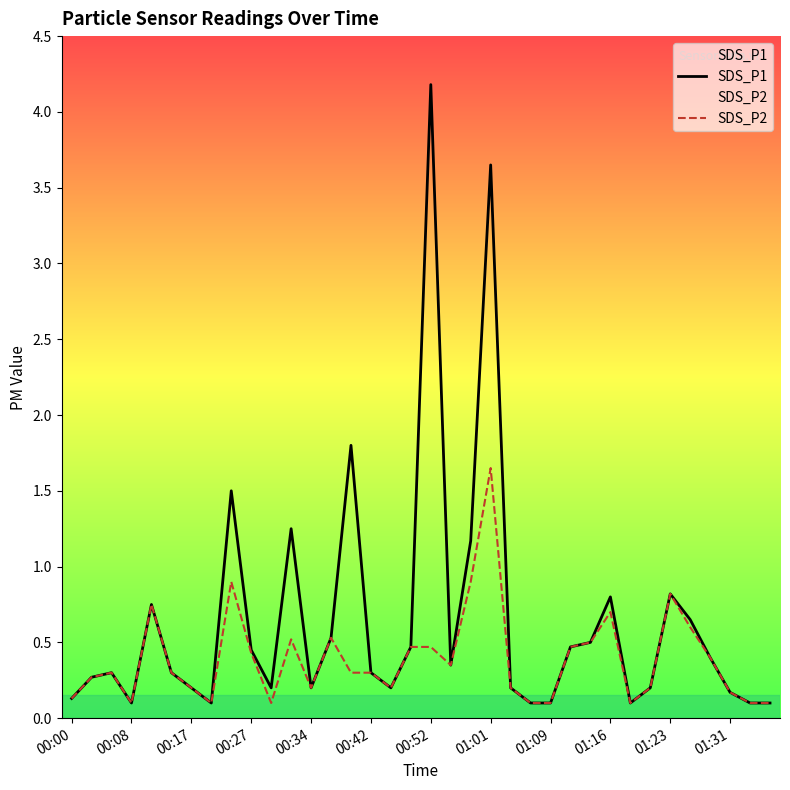

What position from the left is 32?

33